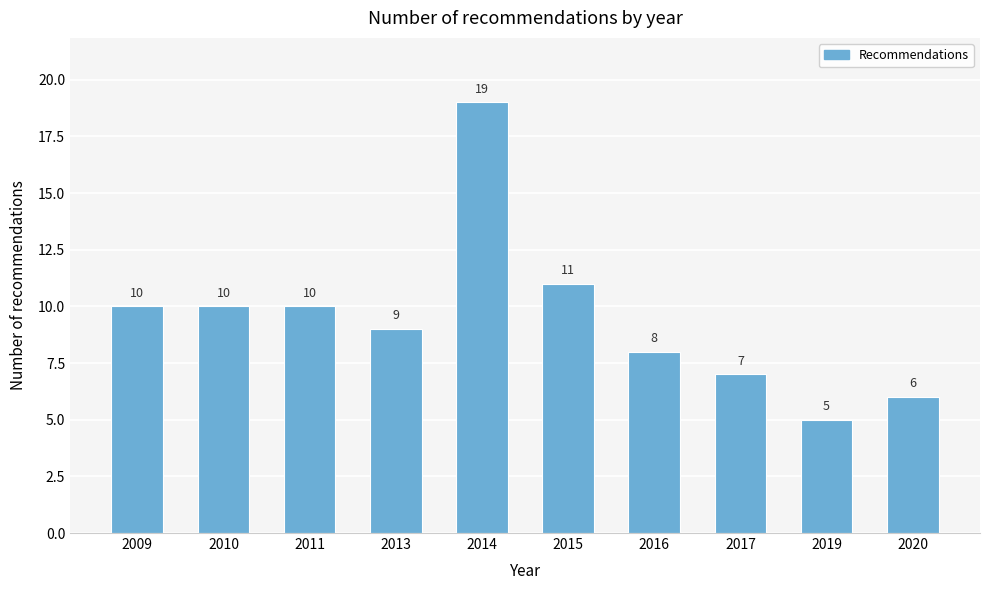

Reading left to right, list all the values displayed in this chart.

2009=10	2010=10	2011=10	2013=9	2014=19	2015=11	2016=8	2017=7	2019=5	2020=6